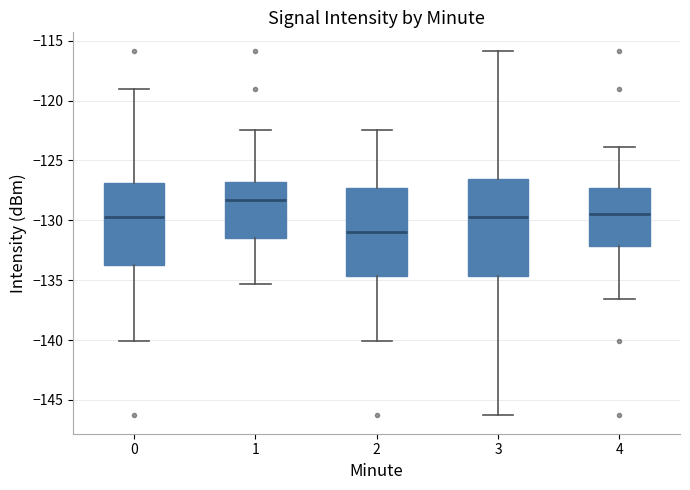

Which box is the tallest, from its lower edge to its upper edge?

3